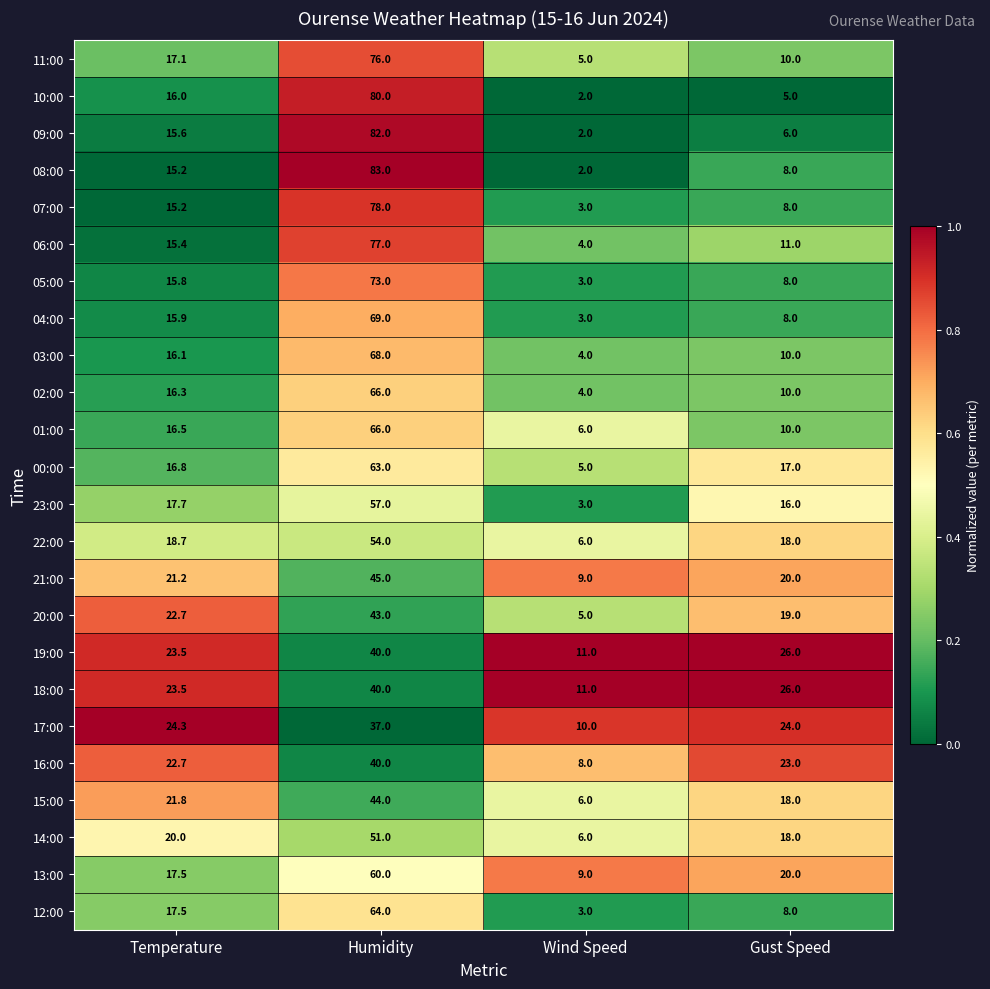

What is the spread (max minus min) of values at Wind Speed?

9.0